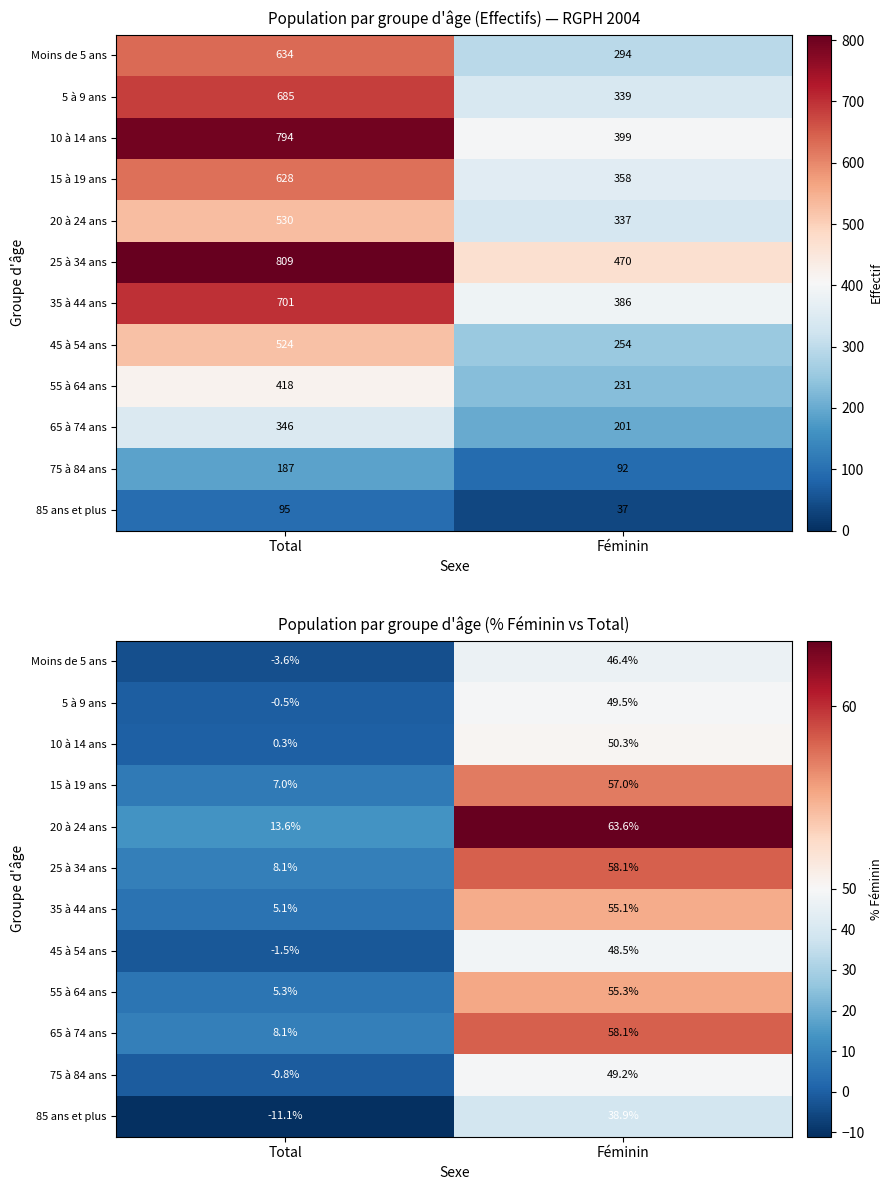

What value does the 65 à 74 ans series have at Féminin?

58.1